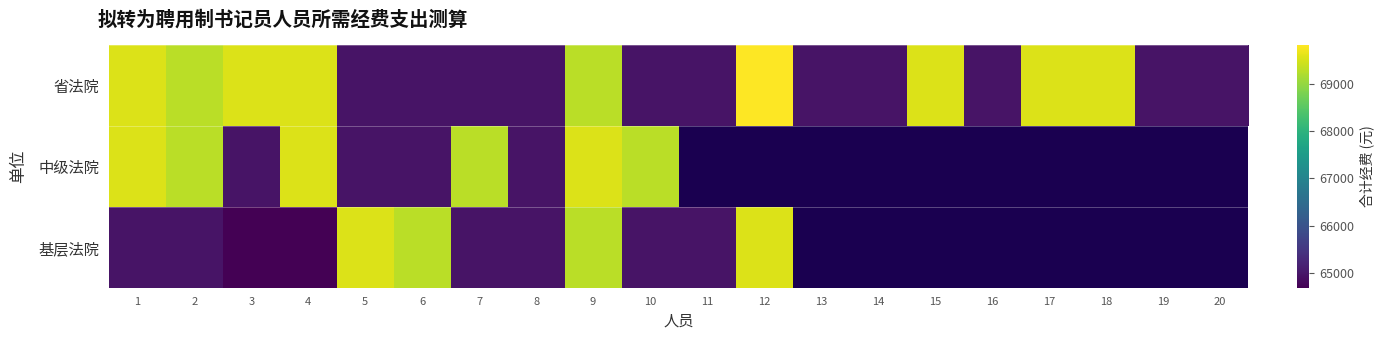

Between 10 and 19, which is larger?

10